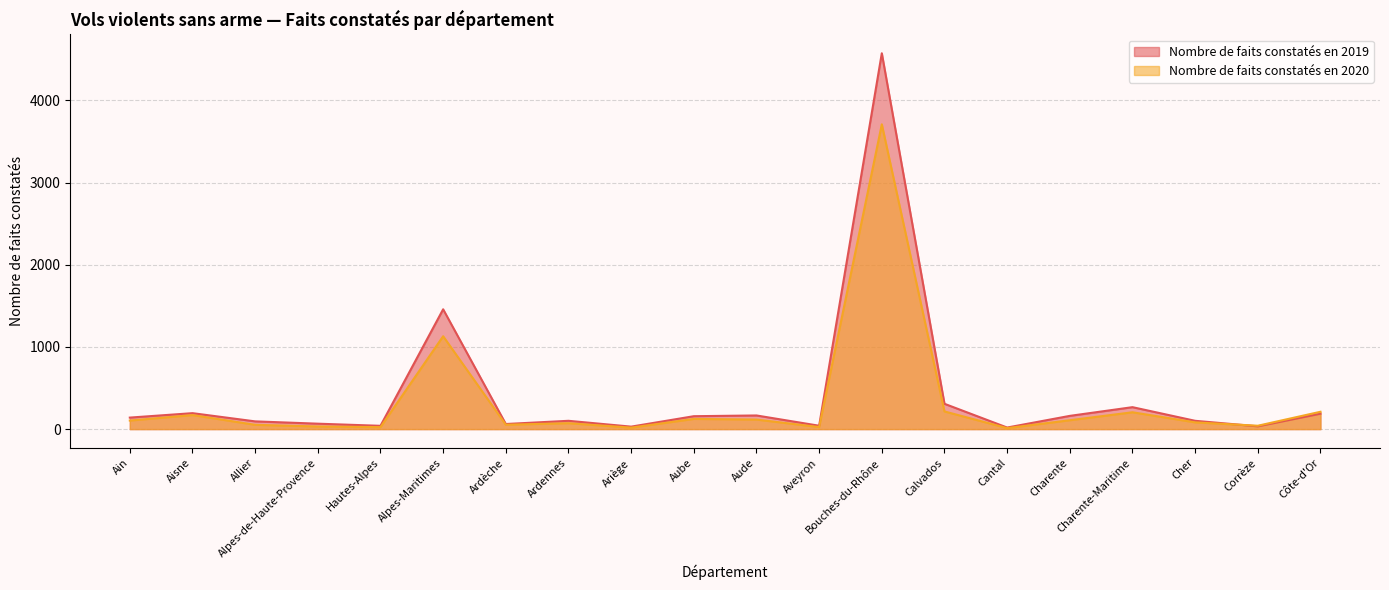

True or false: Nombre de faits constatés en 2020 has a value of 52 at Allier.

True